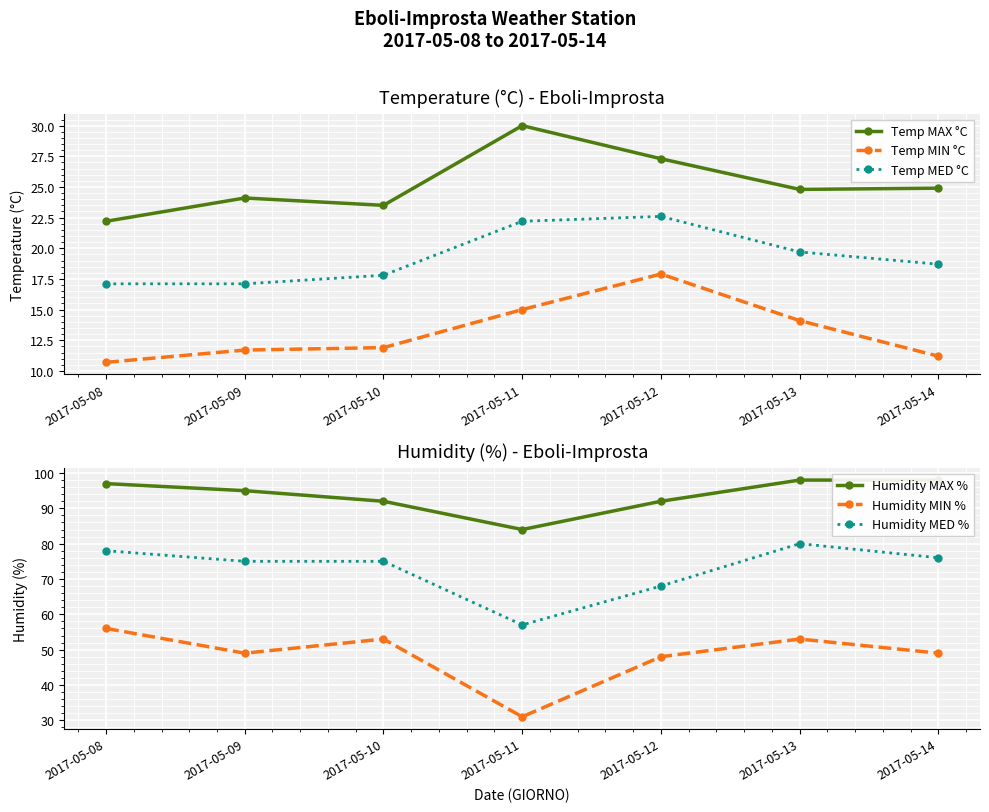

How many data points in Temp MIN °C are above 11?

6